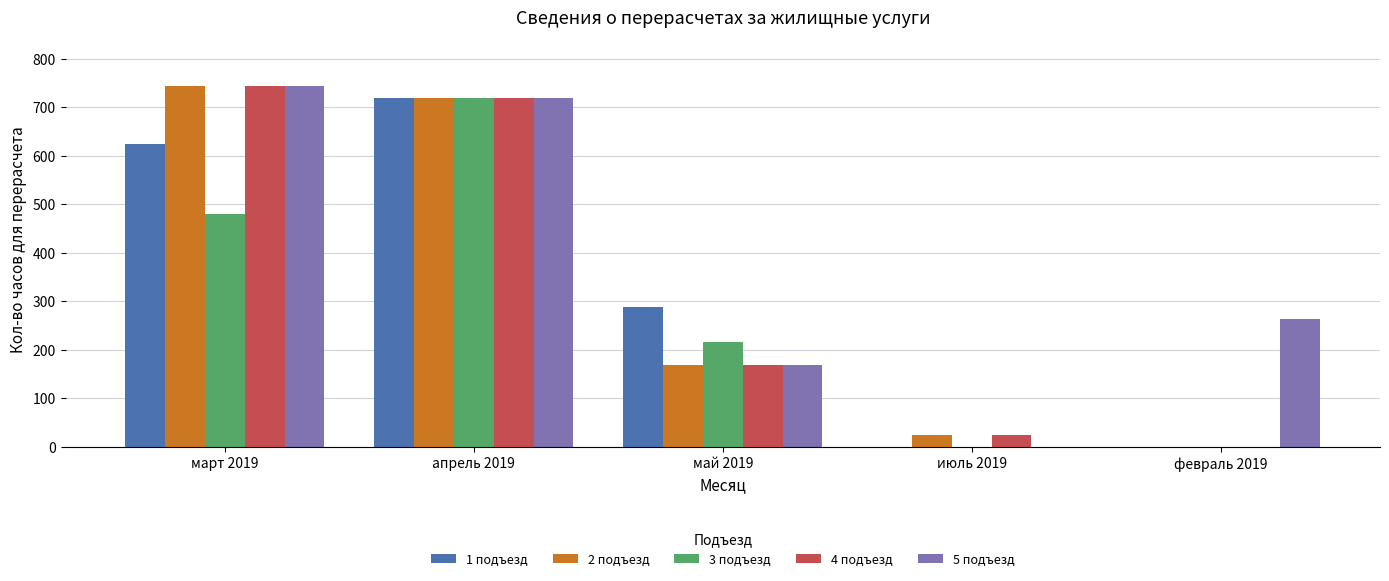

What is the difference between the 4 подъезд values at июль 2019 and февраль 2019?

24